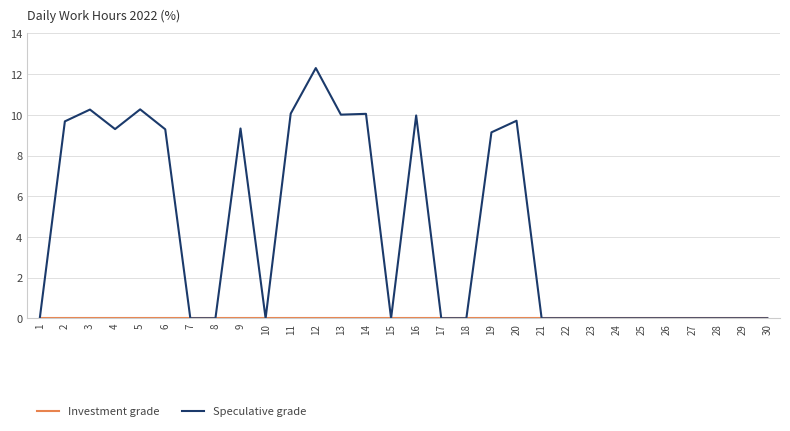

What is the approximate value of Speculative grade at 20?

9.7